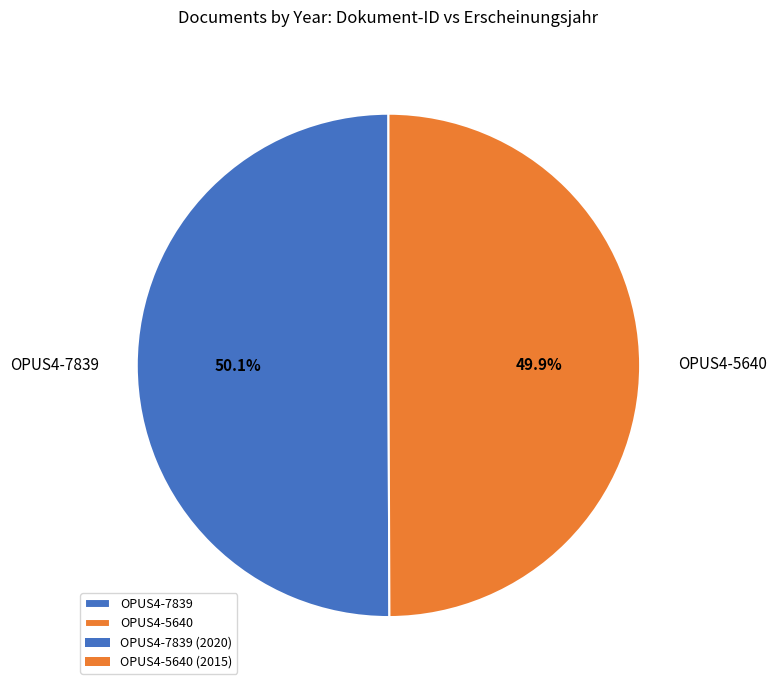

To the nearest percent, what portion does OPUS4-5640 represent?

50%